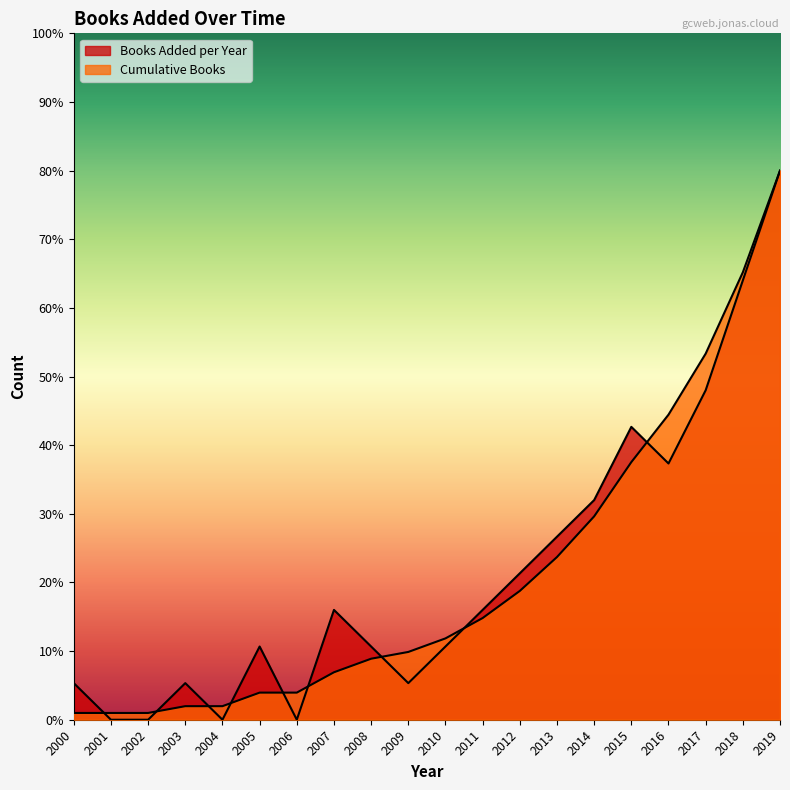

At which category is the sum across all series the highest?

2019